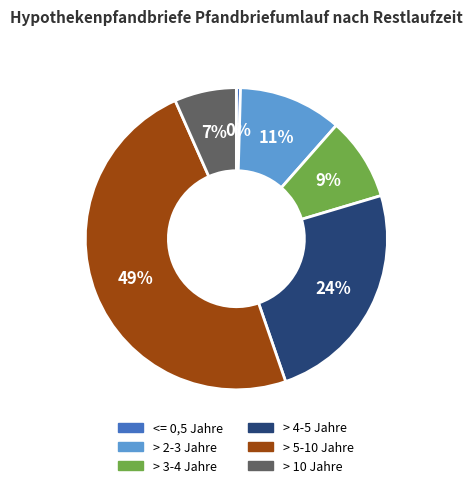

To the nearest percent, what is the average slice percentage?

17%